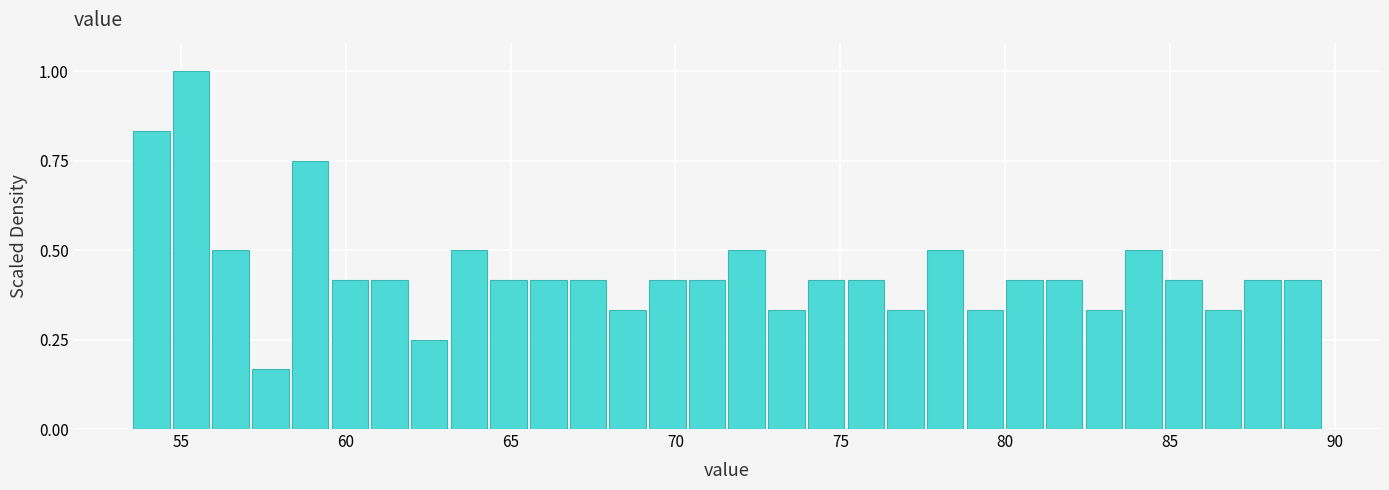

Around what value on the x-axis is the tallest bar? Give the approximate position of its centre, as read against the axis.

55.5